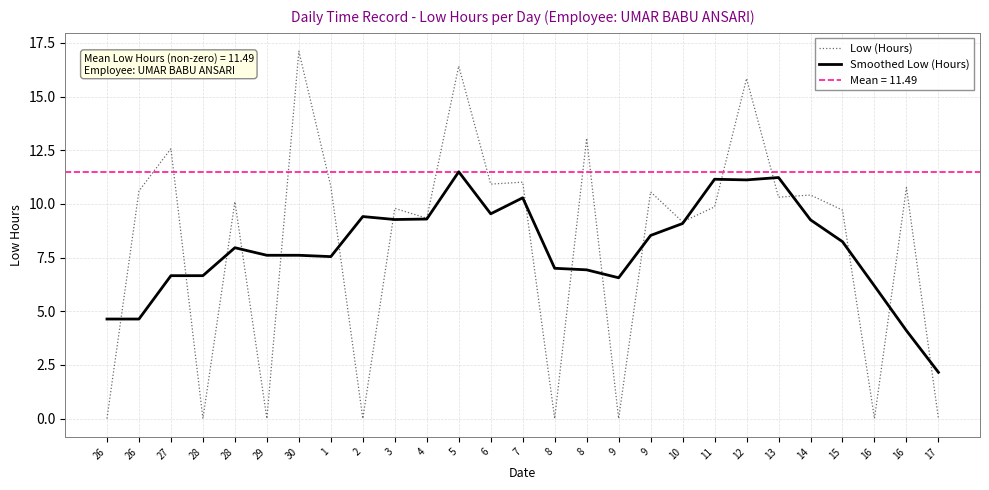

True or false: Smoothed Low (Hours) and Low (Hours) intersect in this chart.

True